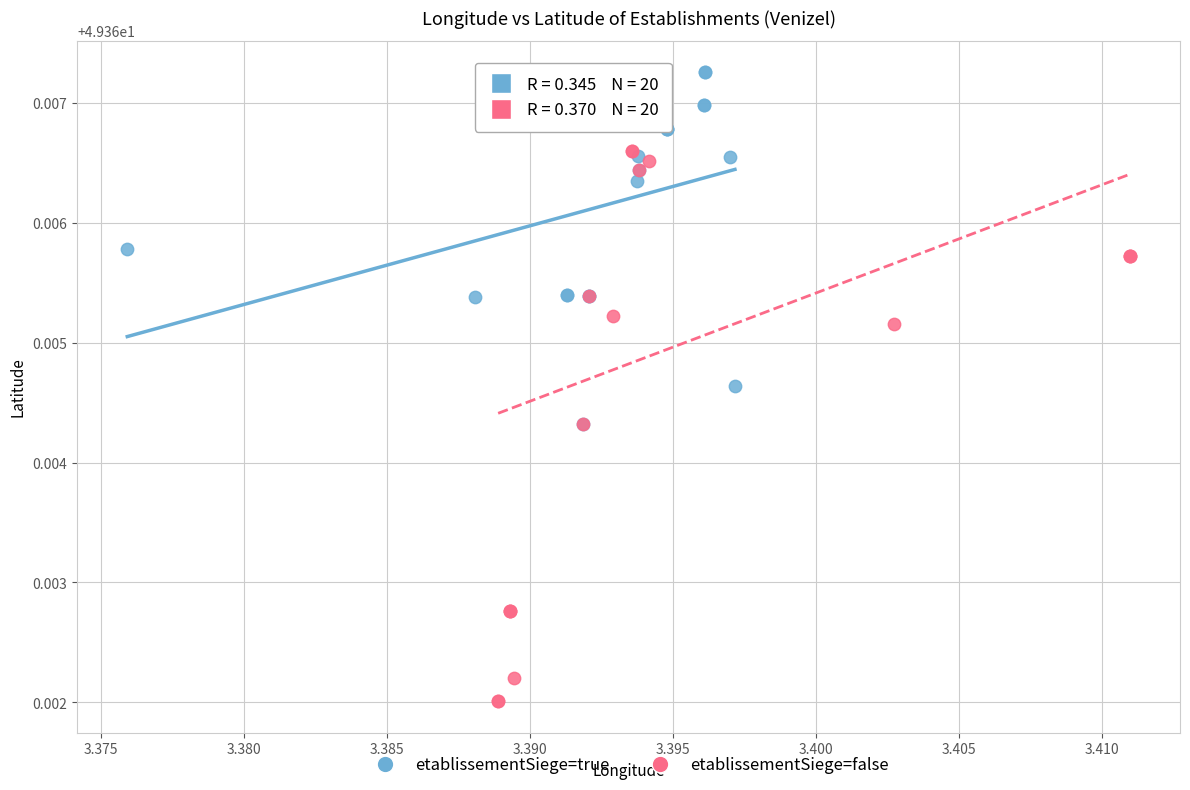

Which series has the largest Y range (max minus min)?

etablissementSiege=false